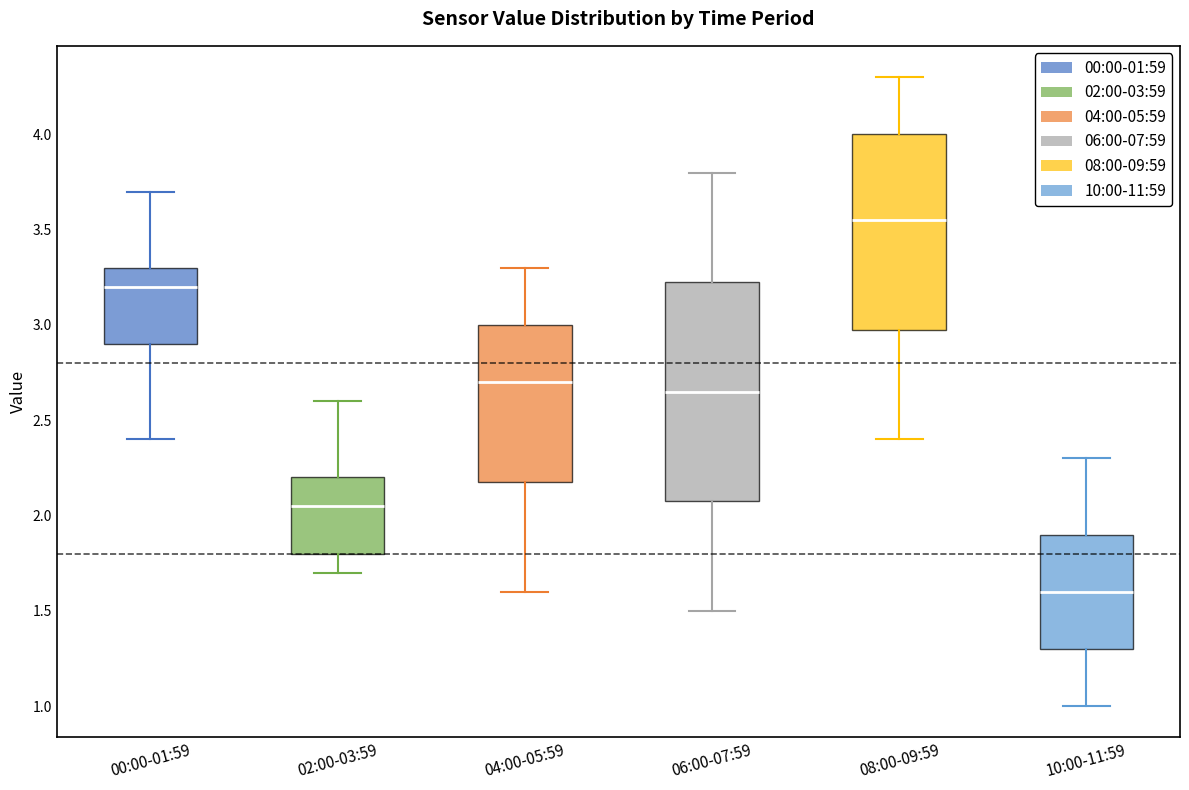

Reading left to right, transcribe this box plot: for each box, give where its median line is, the range the box spans, and where its two whiskers end, as read against the y-axis. The values are not printed on the chart, so give them approximately, as read against the axis.

00:00-01:59: median 3.20, box 2.90 to 3.30, whiskers 2.40 to 3.70
02:00-03:59: median 2.05, box 1.80 to 2.20, whiskers 1.70 to 2.60
04:00-05:59: median 2.70, box 2.20 to 3.00, whiskers 1.60 to 3.30
06:00-07:59: median 2.65, box 2.10 to 3.25, whiskers 1.50 to 3.80
08:00-09:59: median 3.55, box 3.00 to 4.00, whiskers 2.40 to 4.30
10:00-11:59: median 1.60, box 1.30 to 1.90, whiskers 1.00 to 2.30